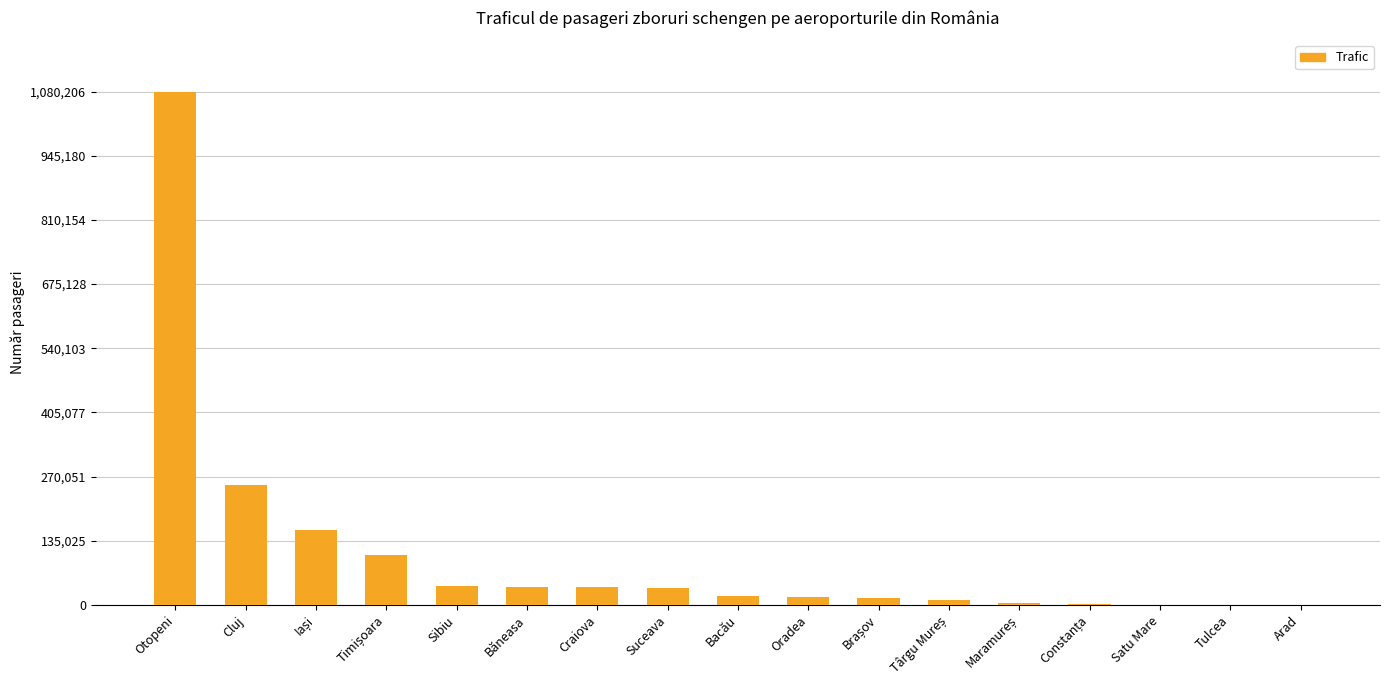

Count the number of data series in this chart.

1